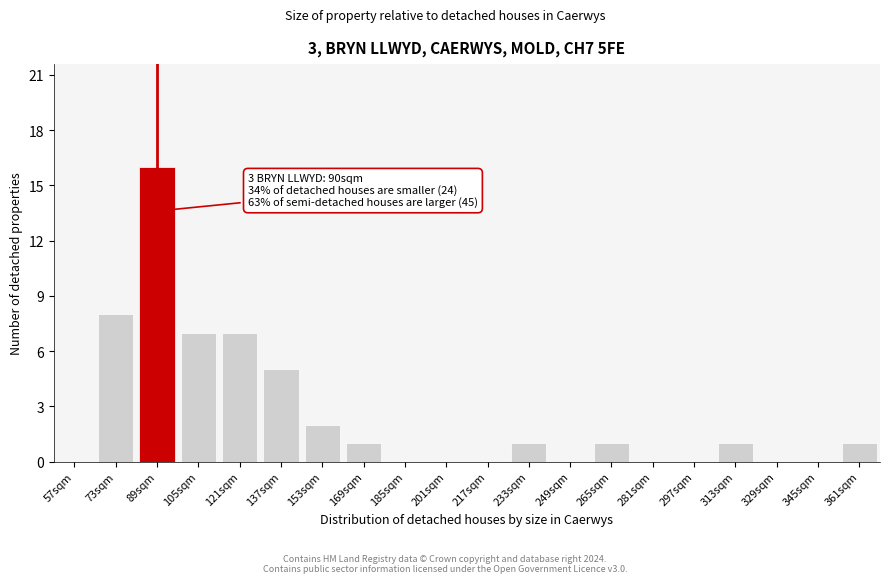

Reading left to right, transcribe all the data shown in this chart.

57sqm=0	73sqm=8	89sqm=16	105sqm=7	121sqm=7	137sqm=5	153sqm=2	169sqm=1	185sqm=0	201sqm=0	217sqm=0	233sqm=1	249sqm=0	265sqm=1	281sqm=0	297sqm=0	313sqm=1	329sqm=0	345sqm=0	361sqm=1